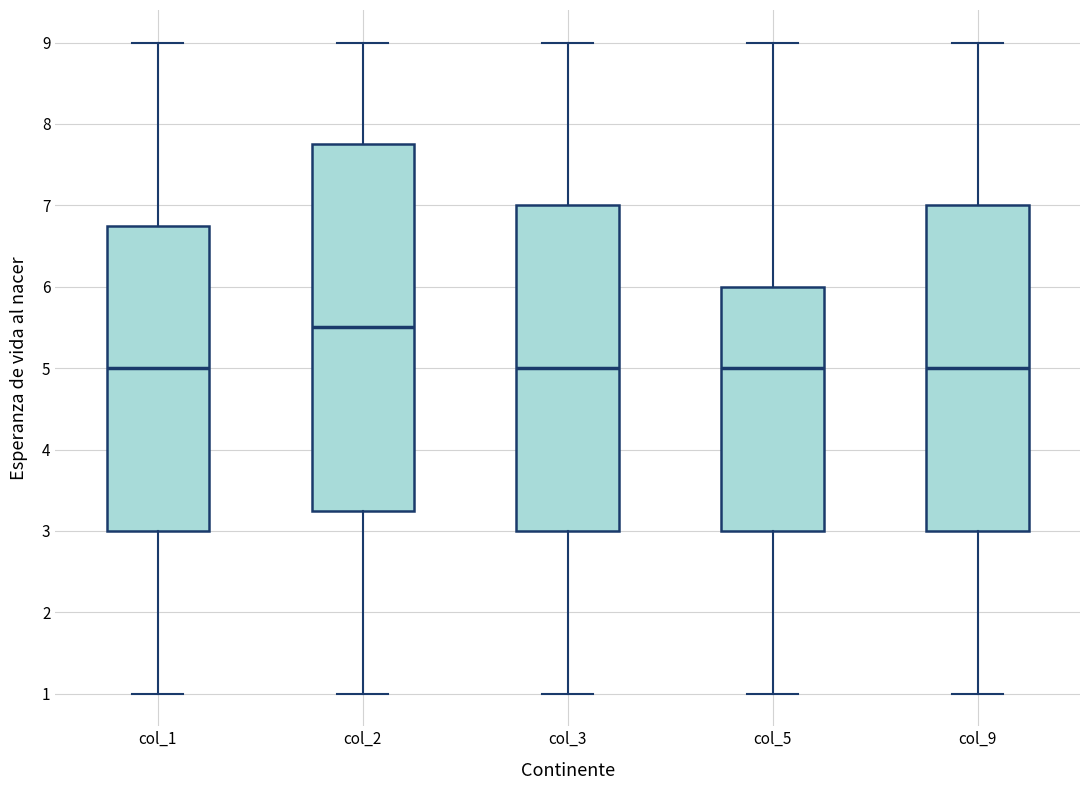

Which box is the tallest, from its lower edge to its upper edge?

col_2